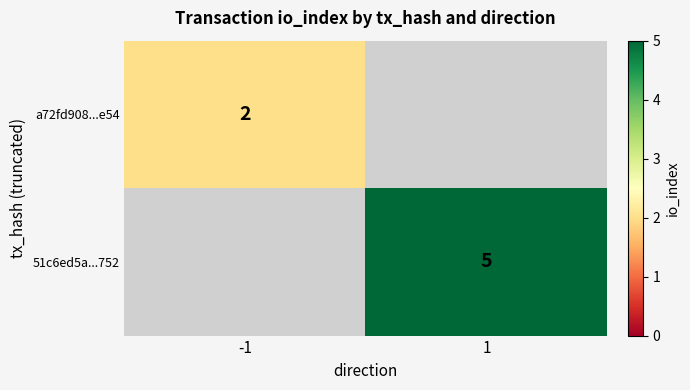

Count the number of categories in the chart.

2